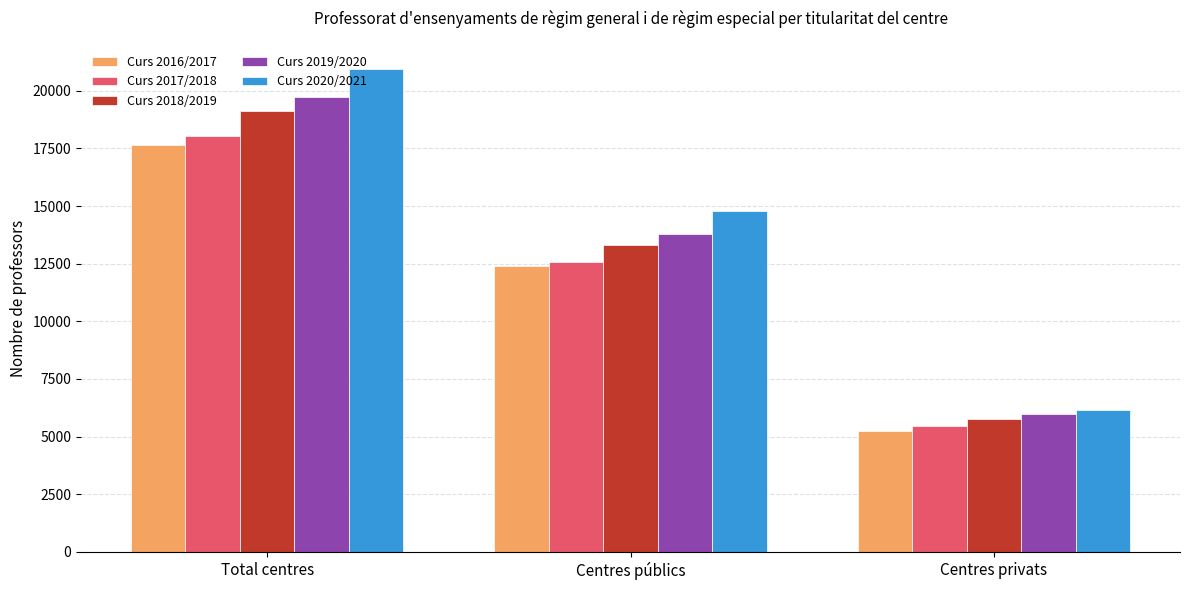

List the series in order of their peak value, highest first.

Curs 2020/2021, Curs 2019/2020, Curs 2018/2019, Curs 2017/2018, Curs 2016/2017